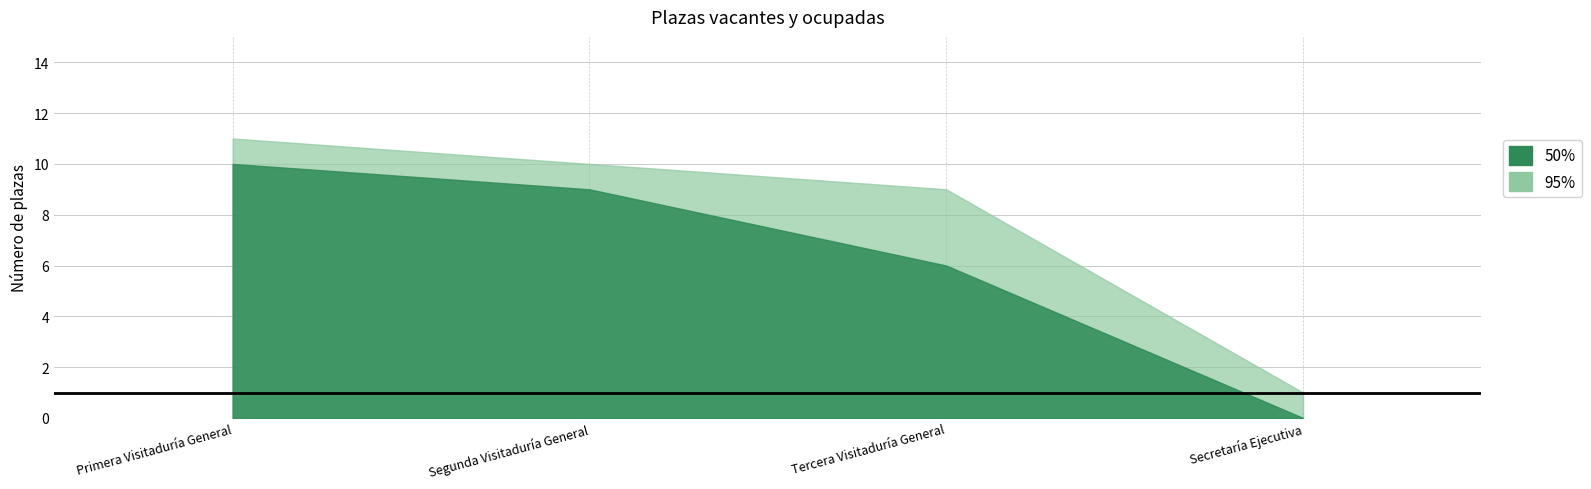

Is it true that Vacante equals 1 at Primera Visitaduría General?

False